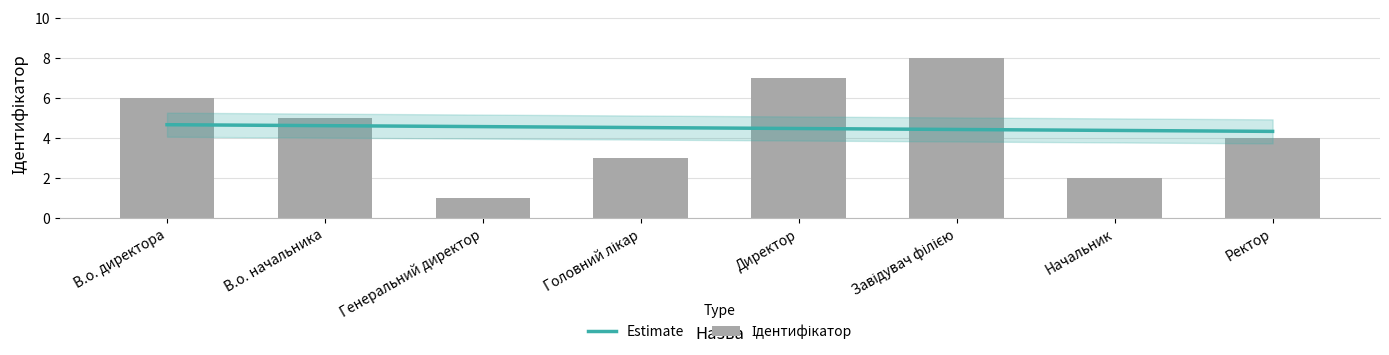

What is the label of the 2nd bar from the left?

В.о. начальника